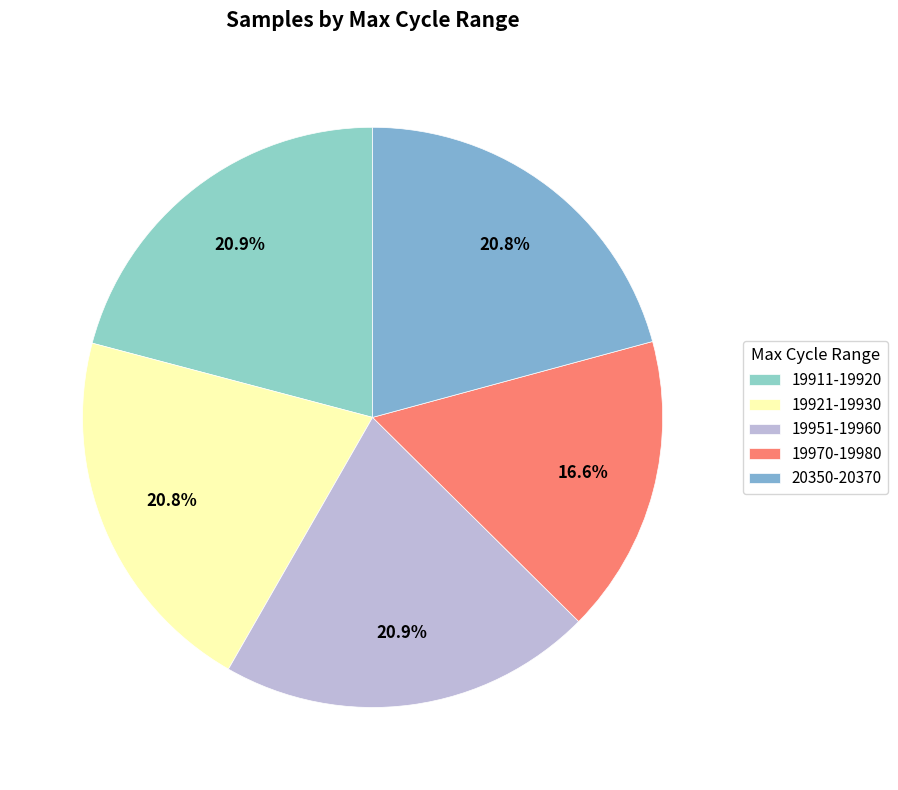

How many segments does this pie chart have?

5